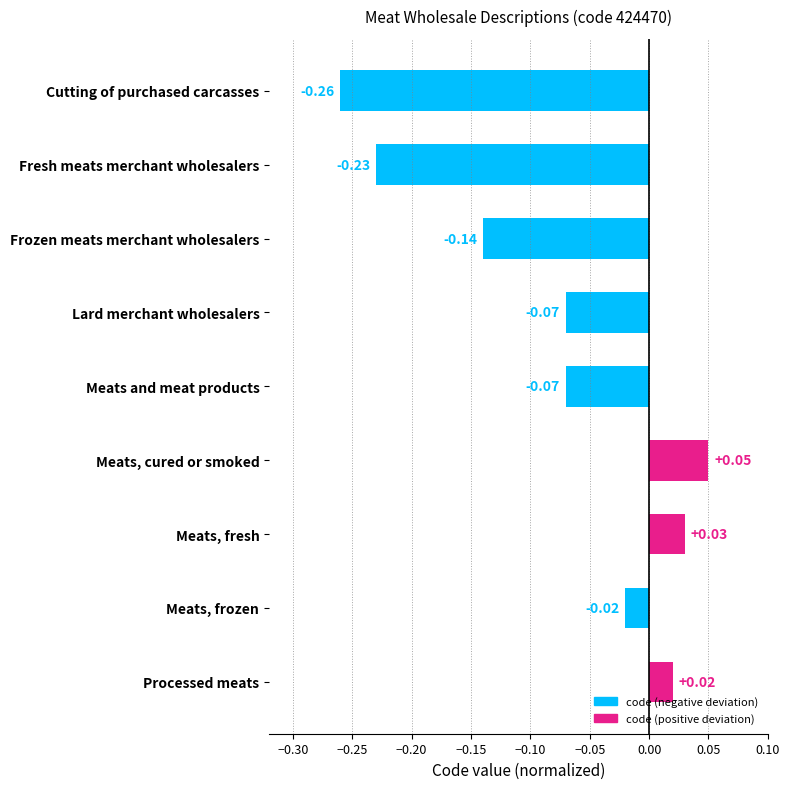

What is the label of the 5th bar from the top?

Meats and meat products